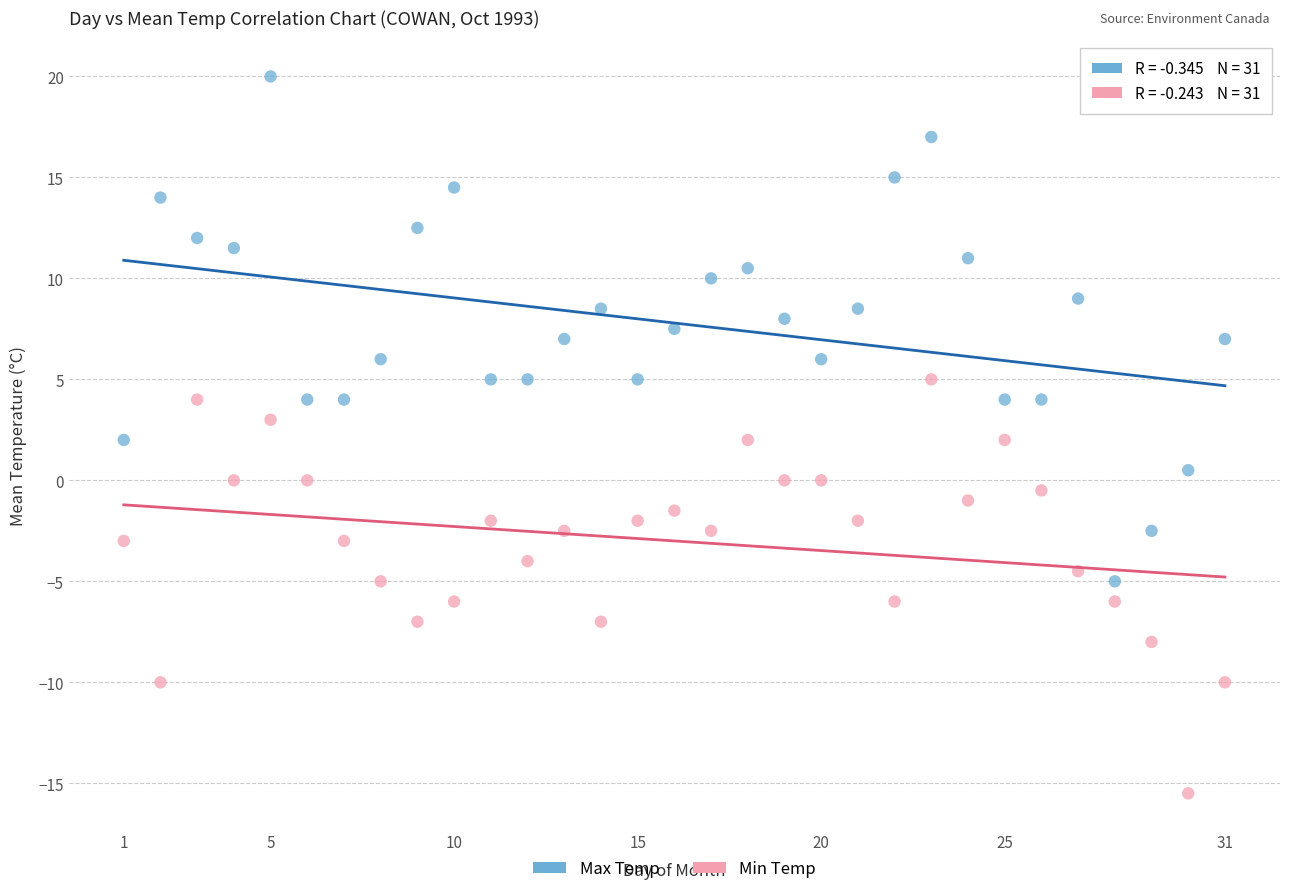

Which series contains the highest Y value?

Max Temp